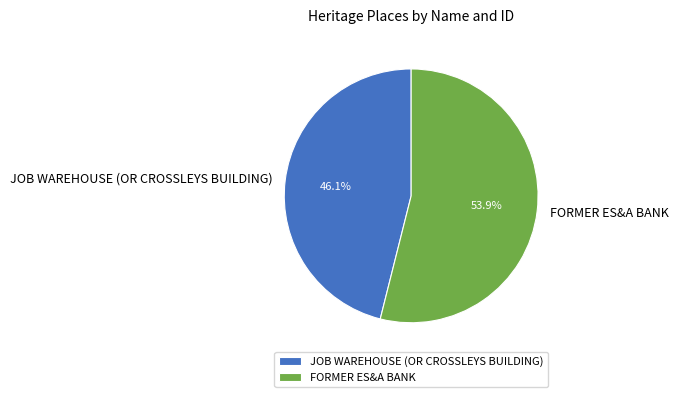

Combined, do FORMER ES&A BANK and JOB WAREHOUSE (OR CROSSLEYS BUILDING) account for over 50%?

Yes